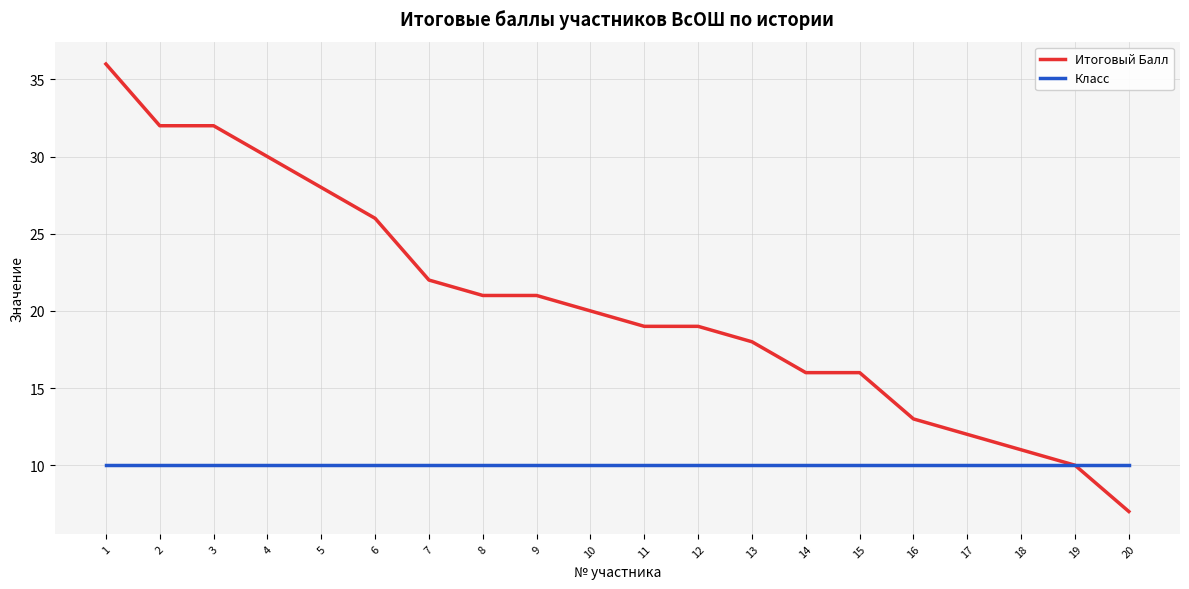

The value of Класс at 19 is 10. True or false?

True